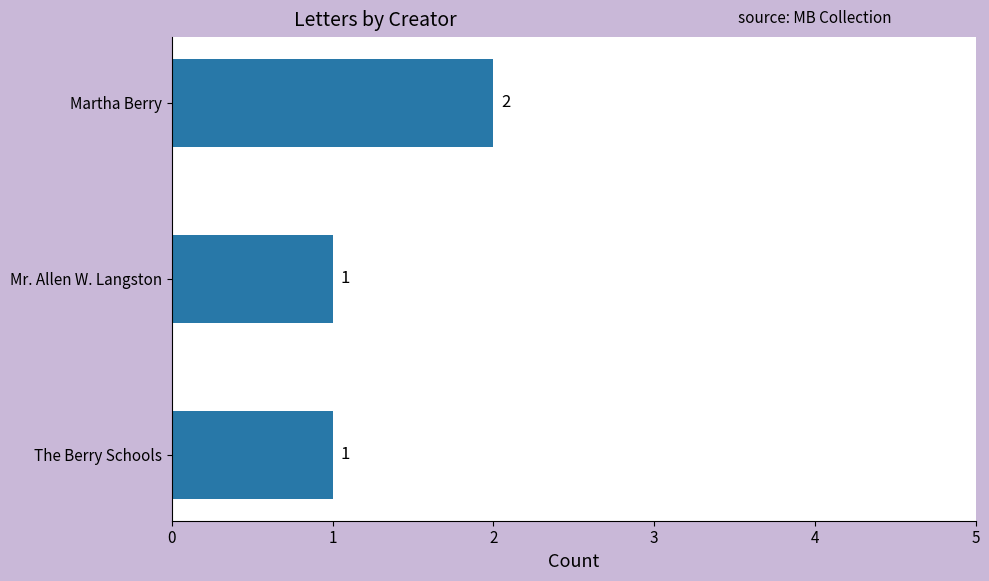

At which category does the chart reach its peak across all series?

Martha Berry